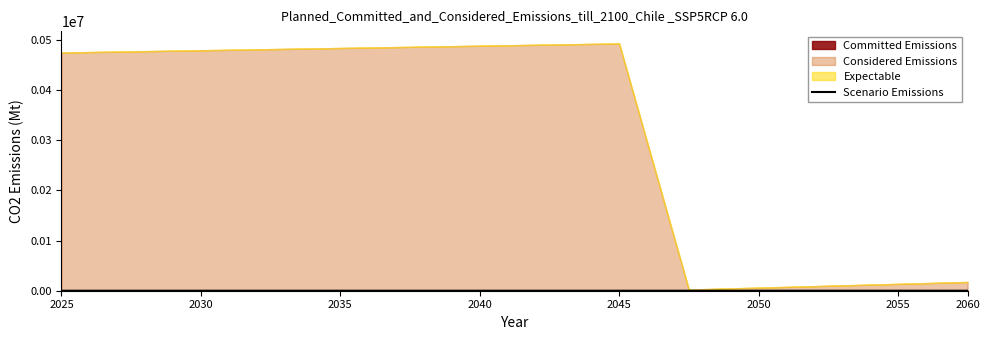

How many lines are shown in the chart?

1